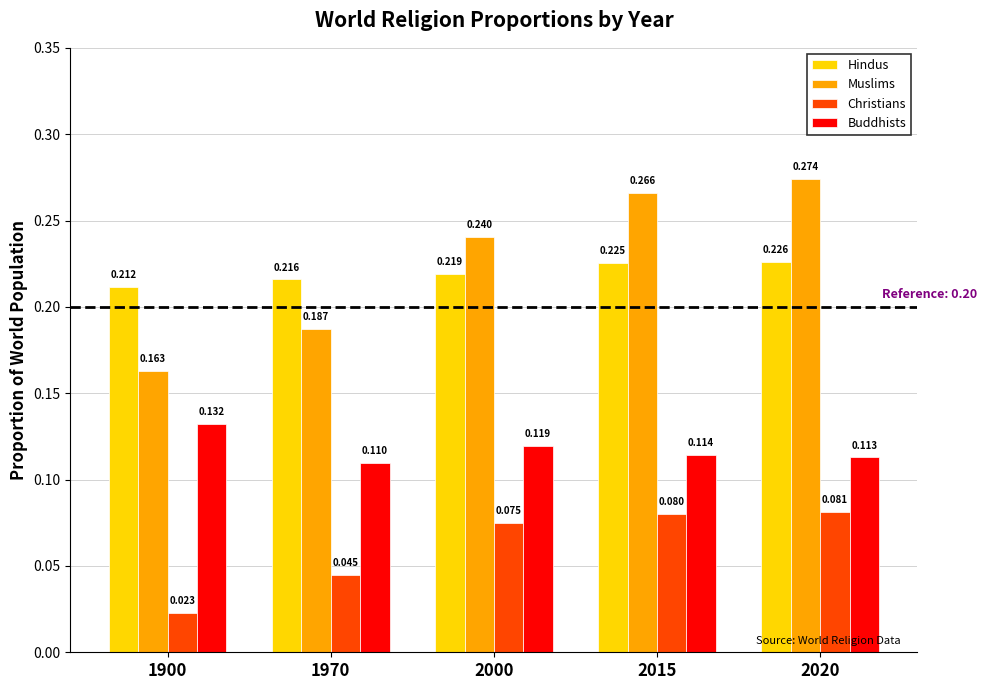

List the series in order of their peak value, lowest first.

Christians, Buddhists, Hindus, Muslims